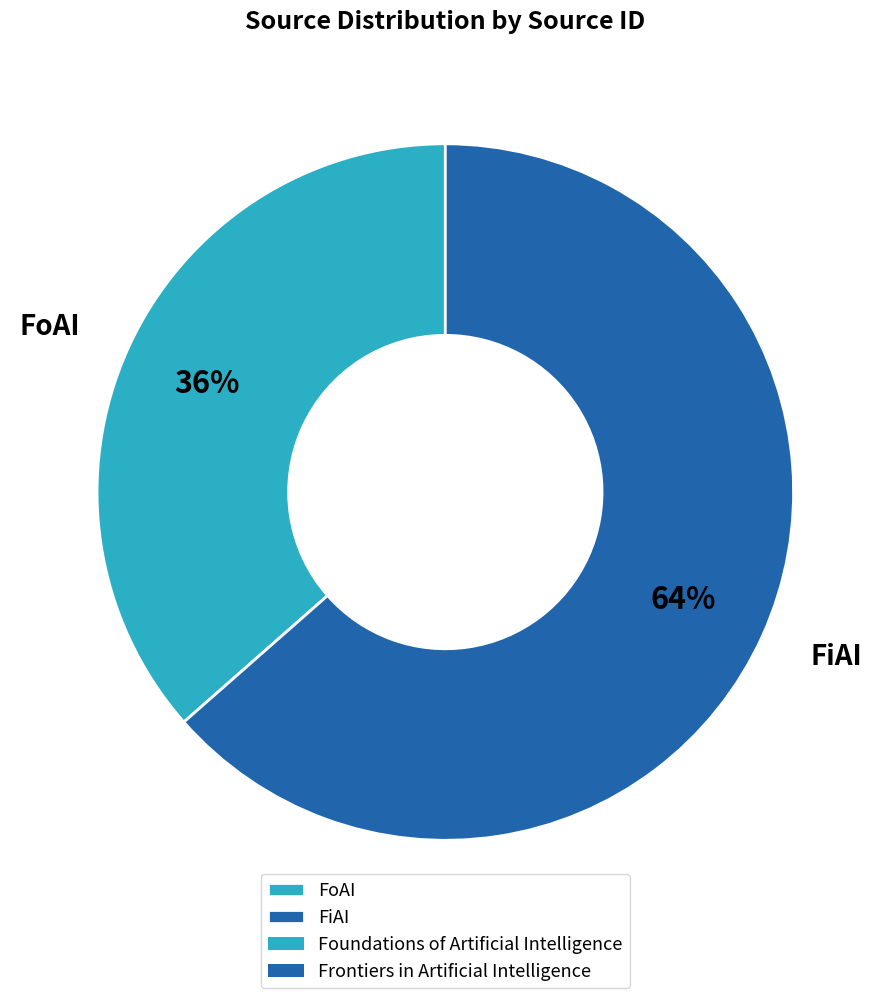

Do FoAI and FiAI together represent more than half of the pie?

Yes